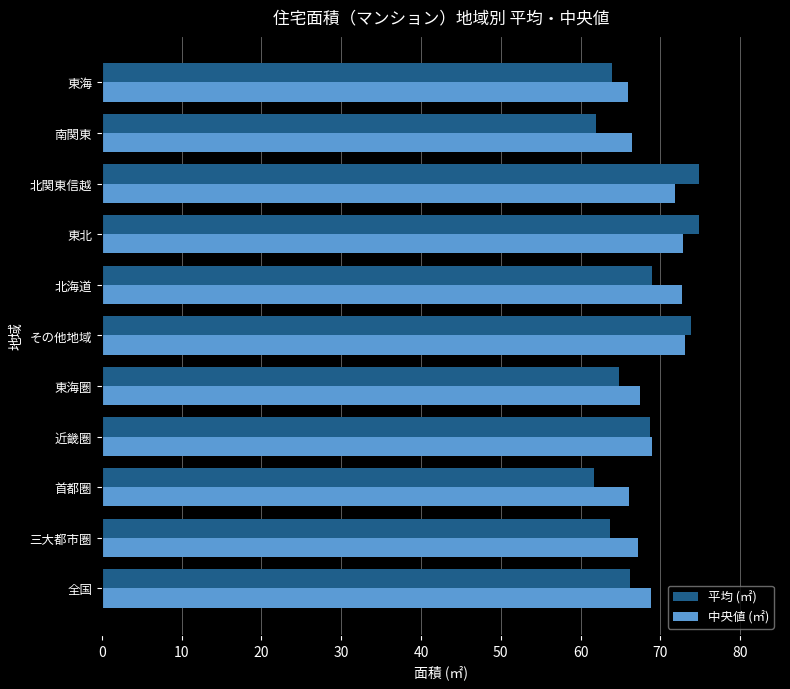

How many values in the 中央値 (㎡) series are below 68?

5